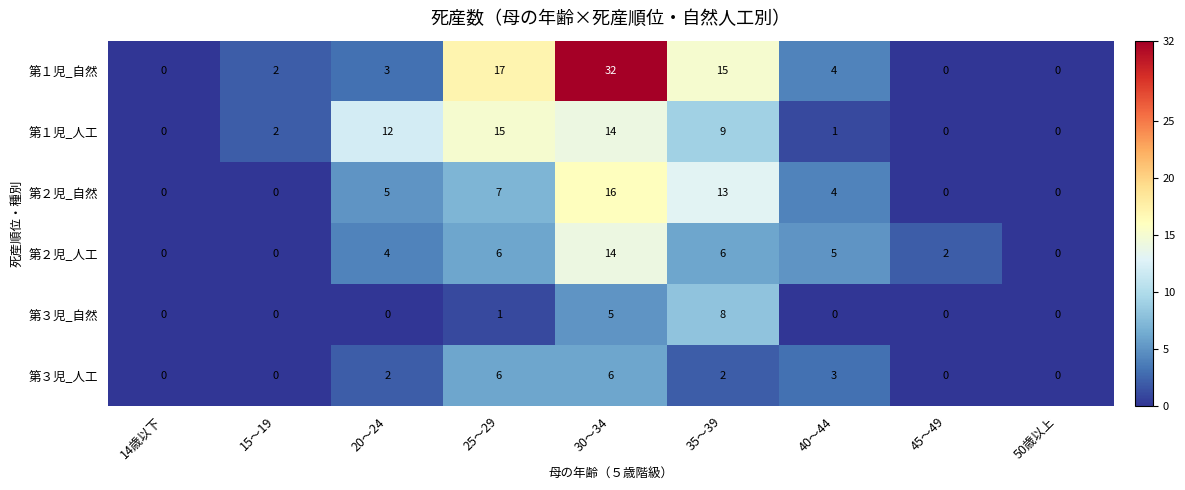

What is the difference between the maximum and second lowest values in the 第２児_人工 series?

14